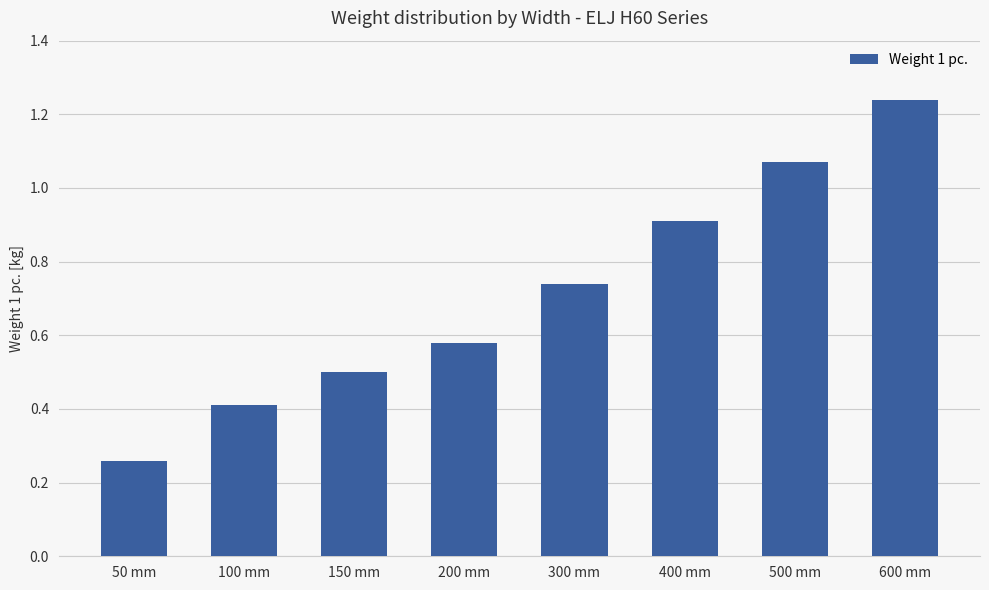

Which label corresponds to the largest value in the chart?

600 mm